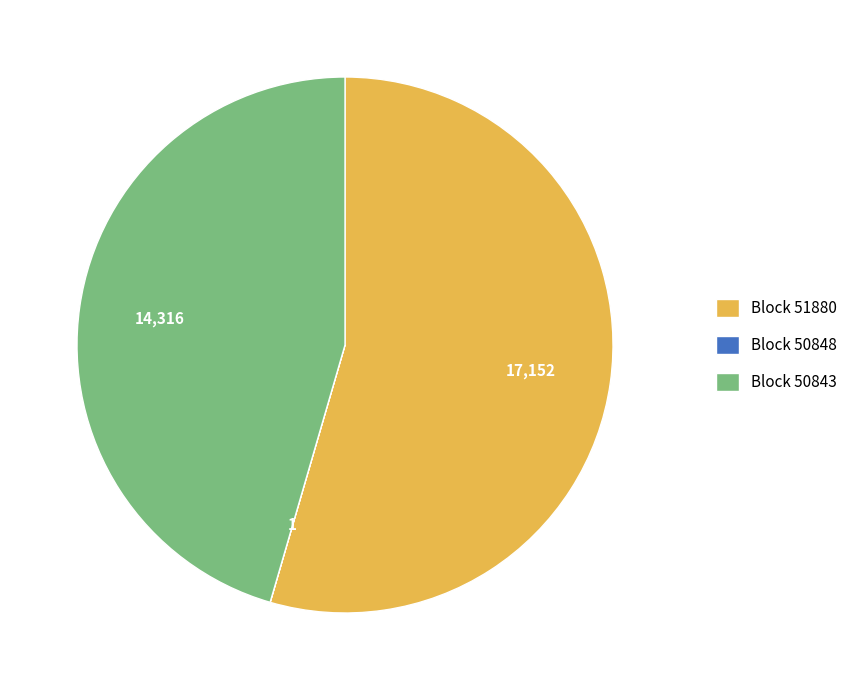

Is the sum of Block 50843 and Block 51880 greater than half?

Yes